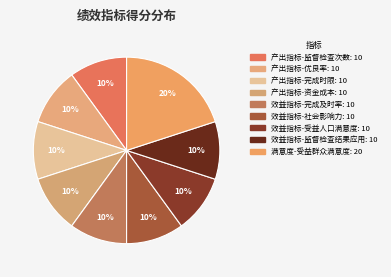

The 效益指标-受益人口满意度 slice represents 10% of the pie. True or false?

True